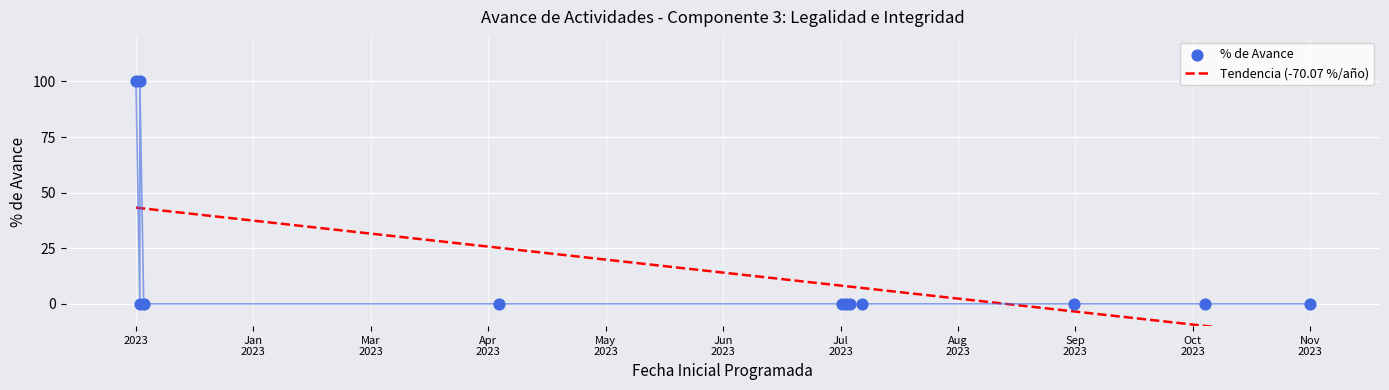

What are all the series names shown in the legend?

Tendencia (-70.07 %/año), % de Avance